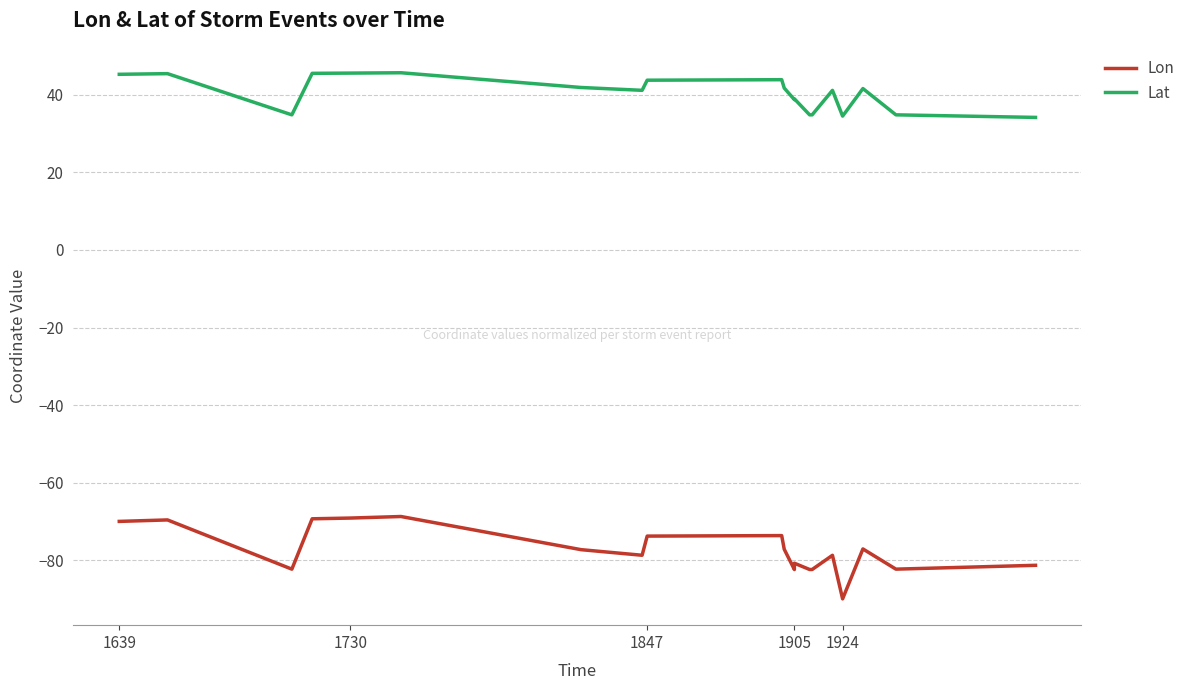

What is the difference between the maximum and second lowest values in the Lon series?

13.7